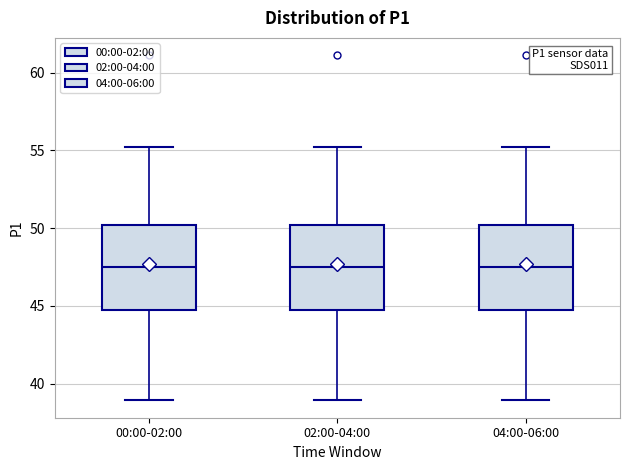

Where does the median line of the box for 00:00-02:00 sit on the y-axis? The values are not printed on the chart, so give them approximately, as read against the axis.

47.5